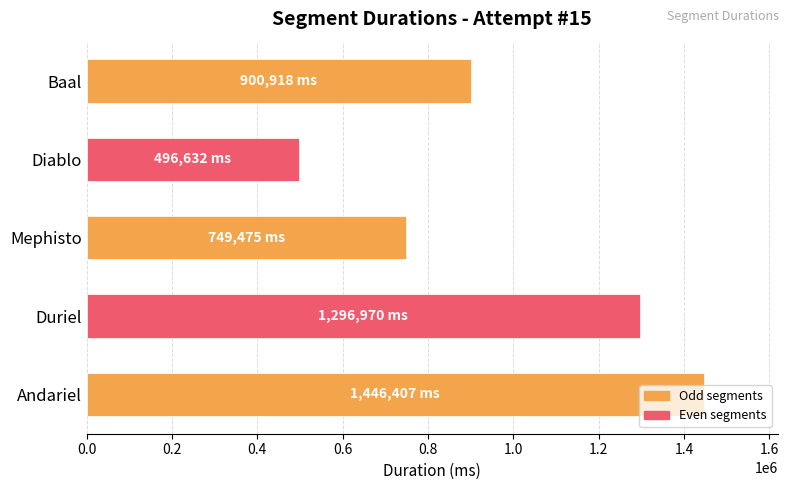

How many values are between 749475 and 1296970?

3